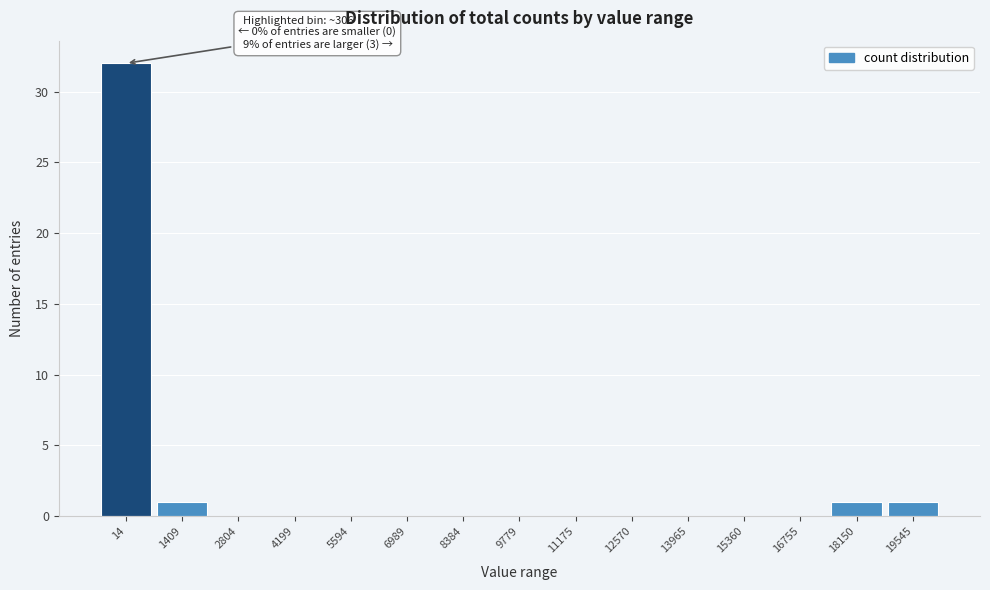

Reading right to left, list all the values displayed in this chart.

19545=1	18150=1	16755=0	15360=0	13965=0	12570=0	11175=0	9779=0	8384=0	6989=0	5594=0	4199=0	2804=0	1409=1	14=32